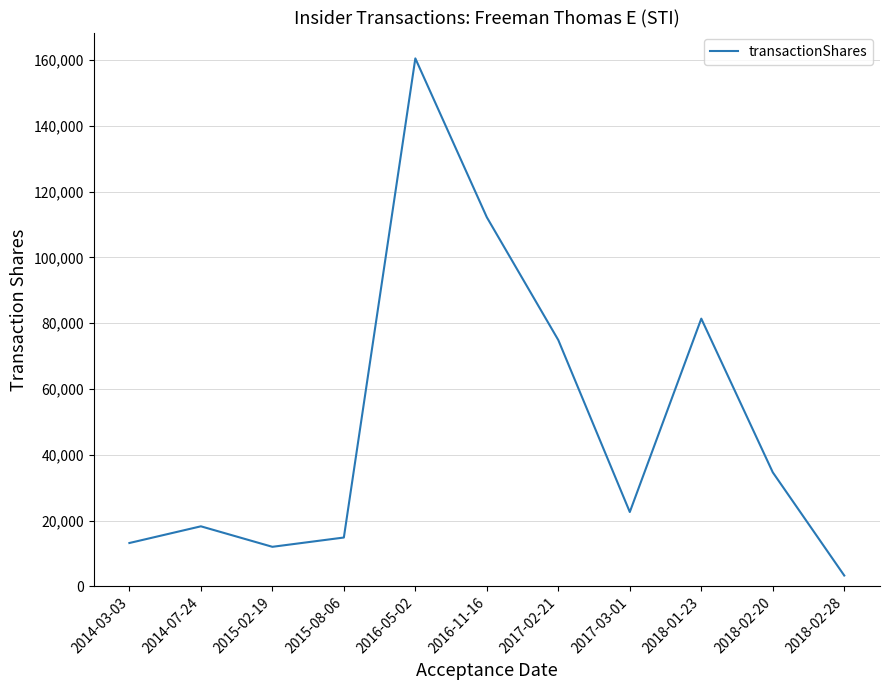

What is the smallest value displayed?

3265